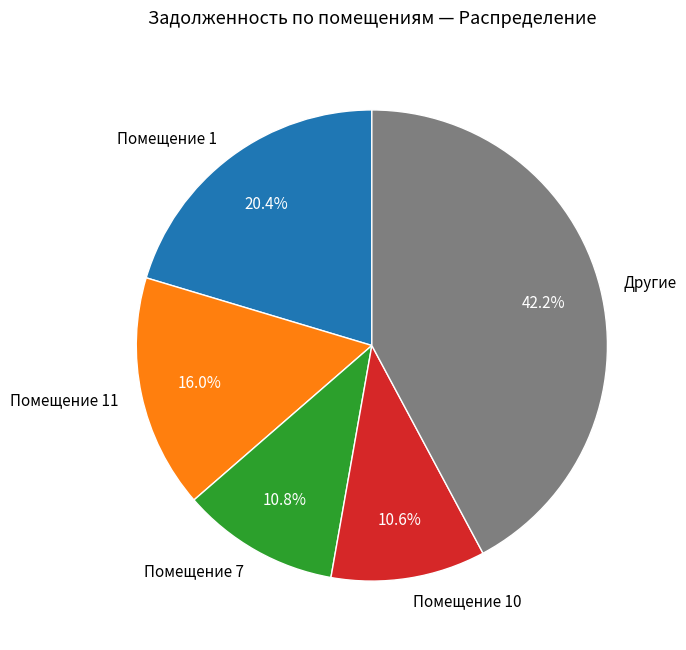

Does any single category account for the majority?

No